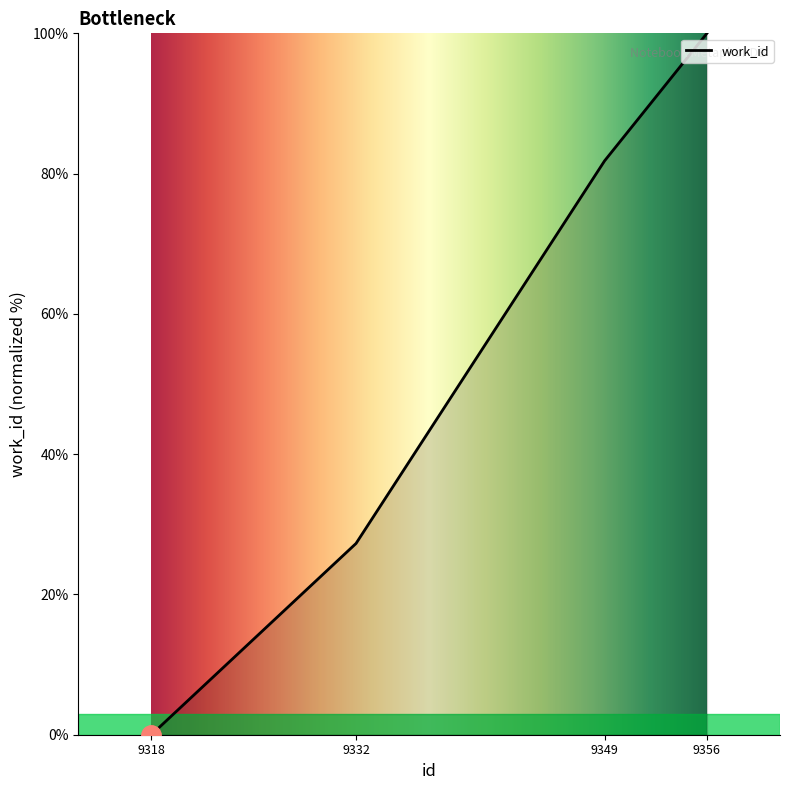

What is the change in value from 9318 to 9349?

+81.8